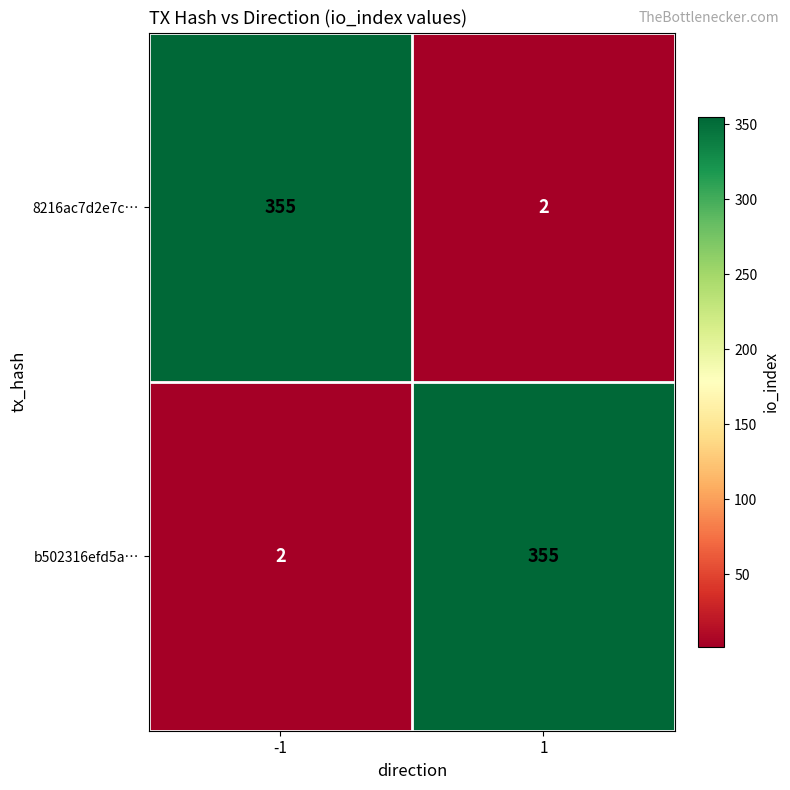

What is the difference between the b502316efd5a… values at 1 and -1?

353